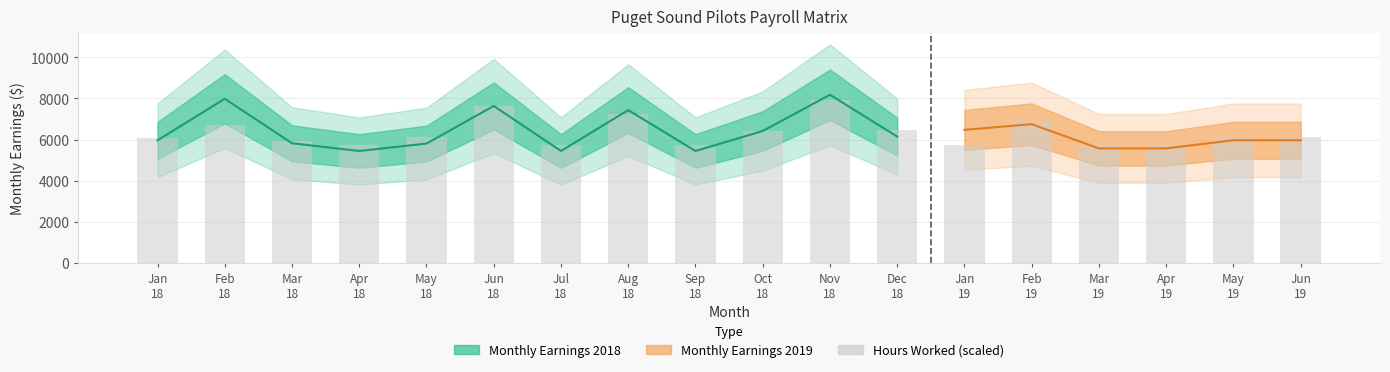

What is the sum of the values at Sep
18 and Feb
19?

12647.9